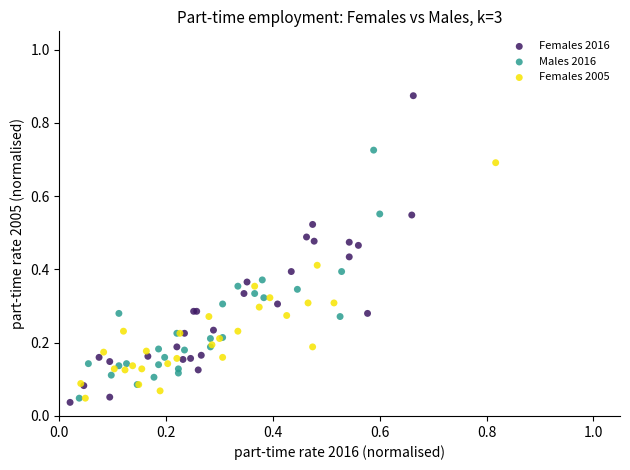

Which series has the widest spread of Y values?

Females 2016